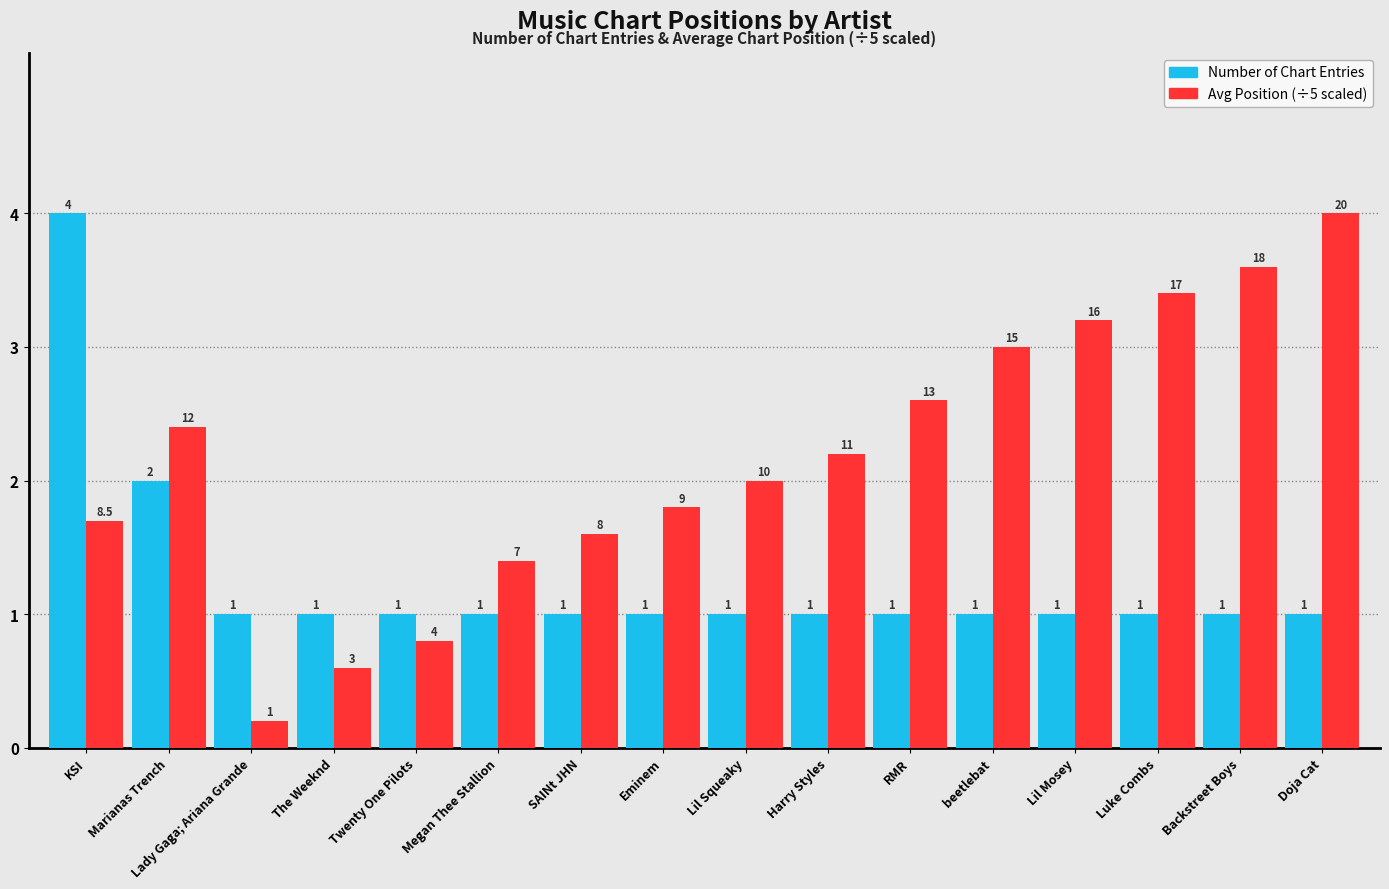

Does the chart contain any negative values?

No